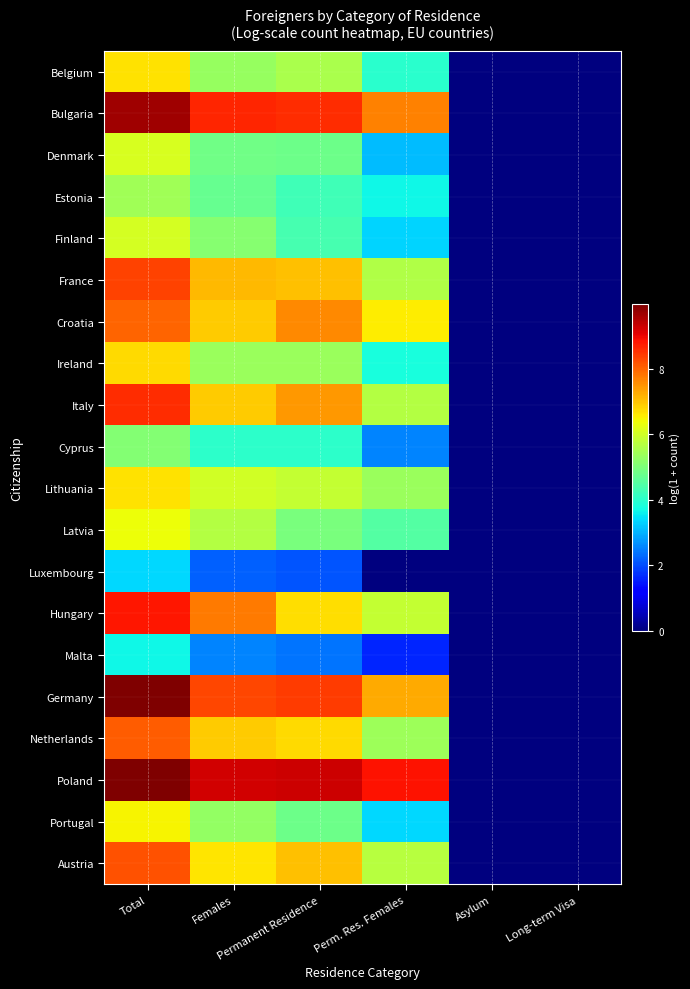

Reading left to right, list all the values displayed in this chart.

Belgium: Total=6.7	Females=5.3	Permanent Residence=5.5	Perm. Res. Females=4.0	Asylum=0.0	Long-term Visa=0.0
Bulgaria: Total=9.7	Females=8.7	Permanent Residence=8.6	Perm. Res. Females=7.7	Asylum=0.0	Long-term Visa=0.0
Denmark: Total=6.1	Females=4.8	Permanent Residence=4.8	Perm. Res. Females=3.1	Asylum=0.0	Long-term Visa=0.0
Estonia: Total=5.4	Females=4.7	Permanent Residence=4.2	Perm. Res. Females=3.7	Asylum=0.0	Long-term Visa=0.0
Finland: Total=6.0	Females=5.1	Permanent Residence=4.4	Perm. Res. Females=3.3	Asylum=0.0	Long-term Visa=0.0
France: Total=8.3	Females=7.1	Permanent Residence=7.0	Perm. Res. Females=5.6	Asylum=0.0	Long-term Visa=0.0
Croatia: Total=8.0	Females=6.9	Permanent Residence=7.6	Perm. Res. Females=6.6	Asylum=0.0	Long-term Visa=0.0
Ireland: Total=6.8	Females=5.4	Permanent Residence=5.3	Perm. Res. Females=3.8	Asylum=0.0	Long-term Visa=0.0
Italy: Total=8.6	Females=6.9	Permanent Residence=7.5	Perm. Res. Females=5.7	Asylum=0.0	Long-term Visa=0.0
Cyprus: Total=5.1	Females=4.0	Permanent Residence=4.0	Perm. Res. Females=2.6	Asylum=0.0	Long-term Visa=0.0
Lithuania: Total=6.7	Females=6.0	Permanent Residence=5.9	Perm. Res. Females=5.3	Asylum=0.0	Long-term Visa=0.0
Latvia: Total=6.3	Females=5.7	Permanent Residence=5.0	Perm. Res. Females=4.5	Asylum=0.0	Long-term Visa=0.0
Luxembourg: Total=3.4	Females=2.2	Permanent Residence=2.1	Perm. Res. Females=0.0	Asylum=0.0	Long-term Visa=0.0
Hungary: Total=8.8	Females=7.8	Permanent Residence=6.7	Perm. Res. Females=5.9	Asylum=0.0	Long-term Visa=0.0
Malta: Total=3.7	Females=2.6	Permanent Residence=2.4	Perm. Res. Females=1.6	Asylum=0.0	Long-term Visa=0.0
Germany: Total=10.0	Females=8.3	Permanent Residence=8.4	Perm. Res. Females=7.3	Asylum=0.0	Long-term Visa=0.0
Netherlands: Total=8.1	Females=6.9	Permanent Residence=6.7	Perm. Res. Females=5.4	Asylum=0.0	Long-term Visa=0.0
Poland: Total=10.0	Females=9.2	Permanent Residence=9.3	Perm. Res. Females=8.9	Asylum=0.0	Long-term Visa=0.0
Portugal: Total=6.5	Females=5.3	Permanent Residence=4.8	Perm. Res. Females=3.4	Asylum=0.0	Long-term Visa=0.0
Austria: Total=8.2	Females=6.6	Permanent Residence=7.0	Perm. Res. Females=5.7	Asylum=0.0	Long-term Visa=0.0